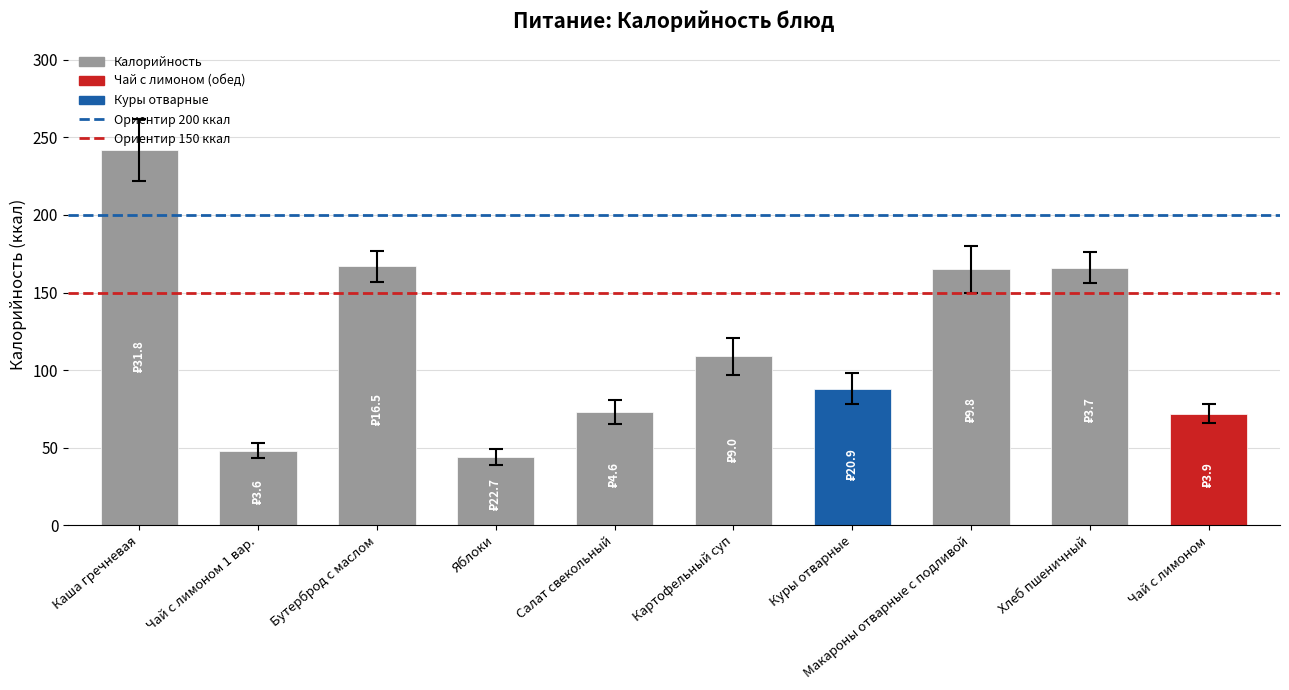

True or false: the data shows 166 at Хлеб пшеничный.

True